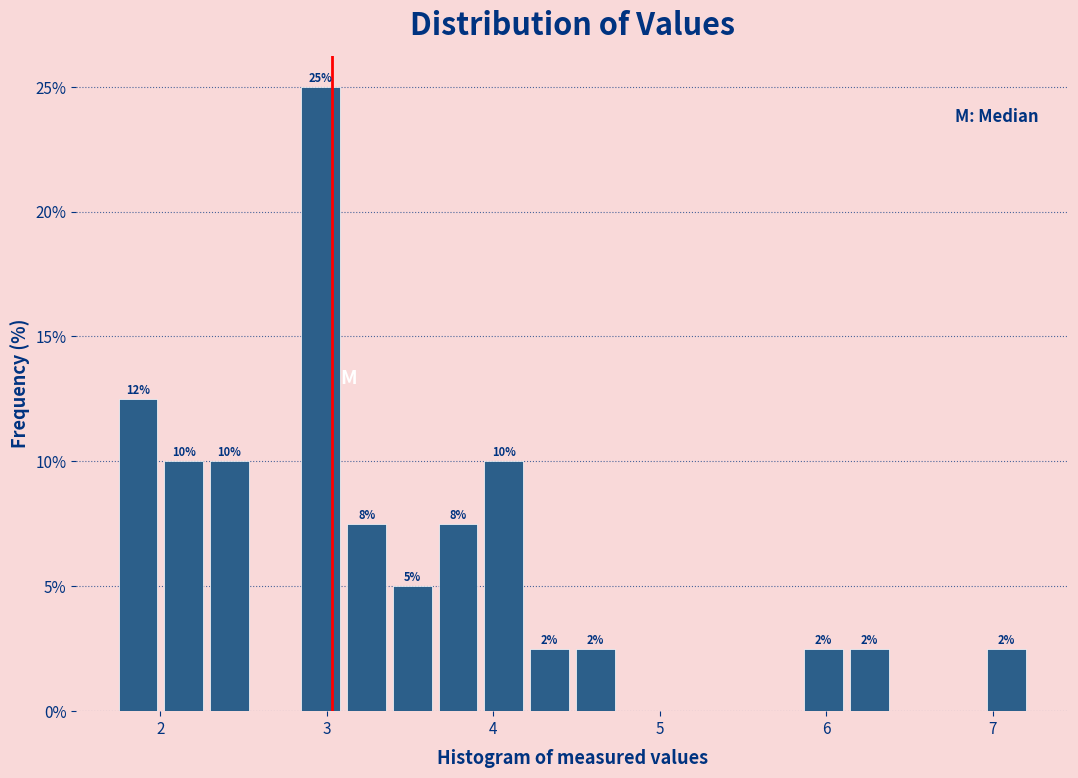

Read against the x-axis, roughly where is the centre of the tallest bar?

3.0